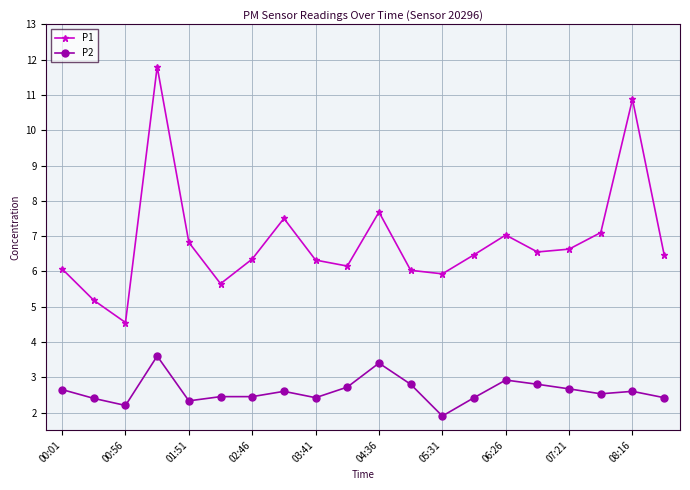

Does the chart display data point markers on the line(s)?

Yes